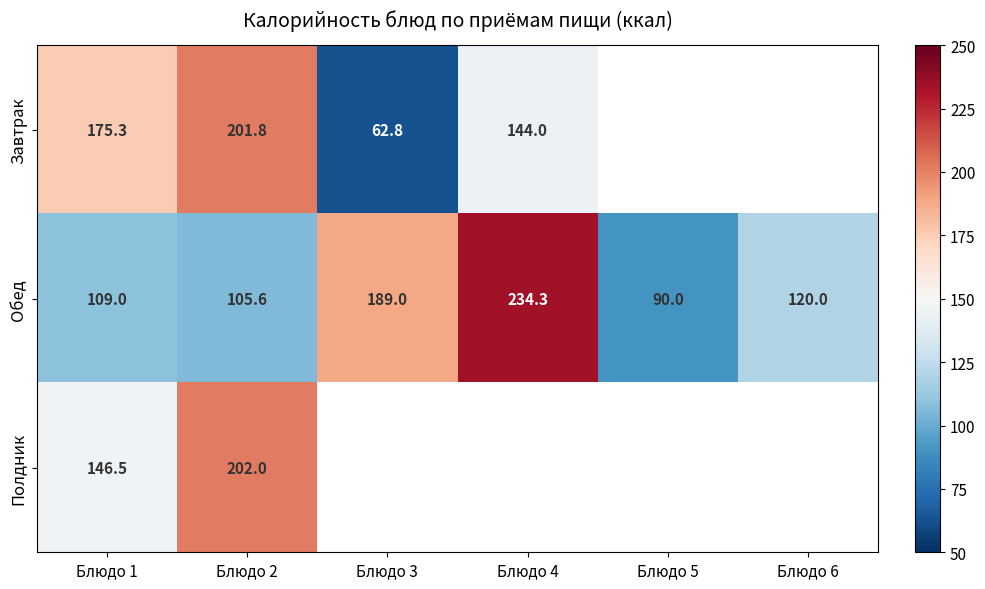

What is the difference between the maximum and second lowest values in the Обед series?

128.7